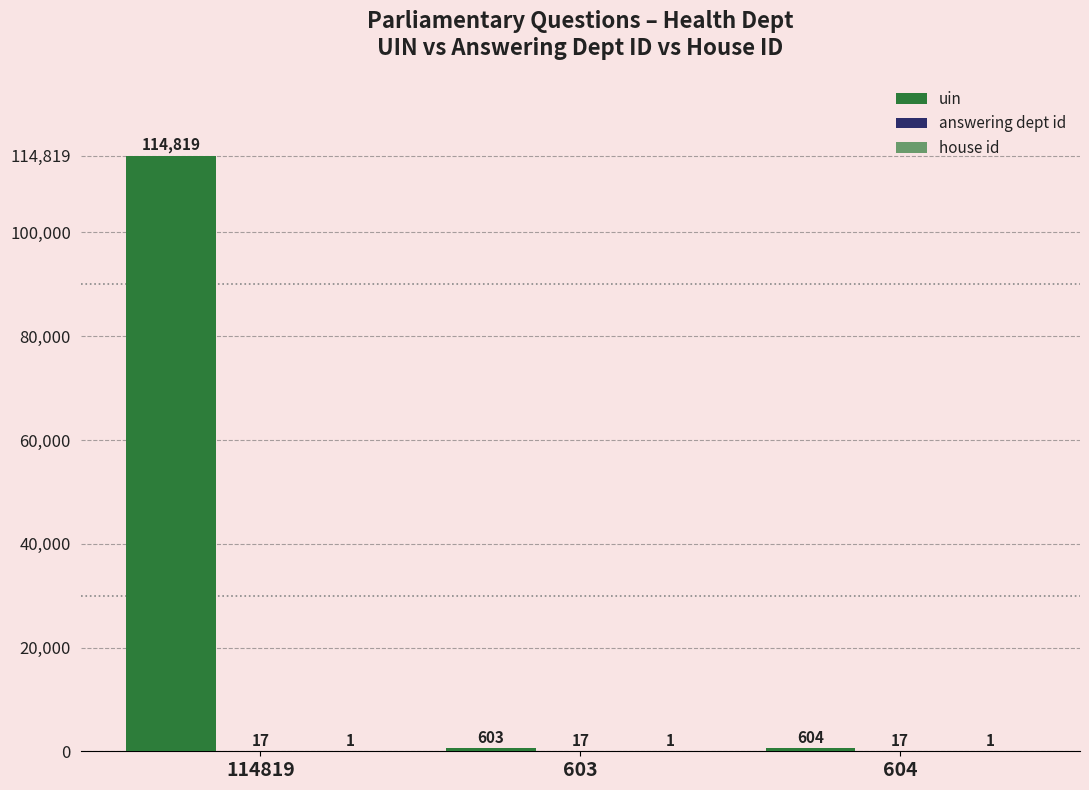

Which series changed the most between 603 and 604?

uin